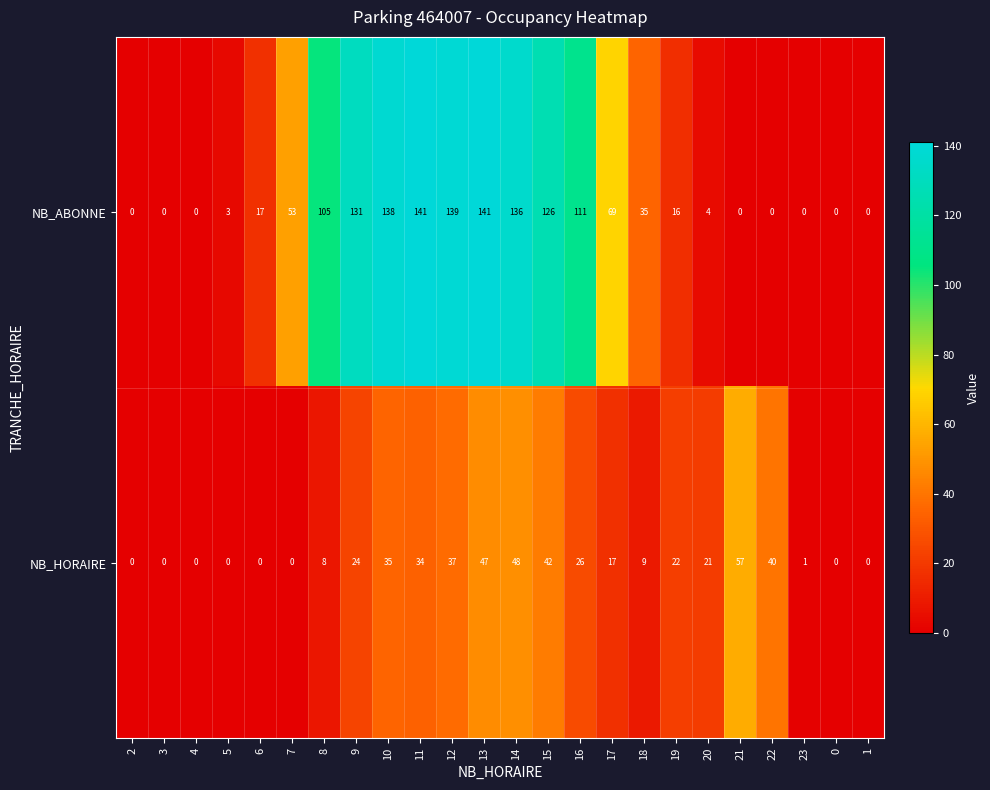

What is the maximum value for NB_ABONNE?

141